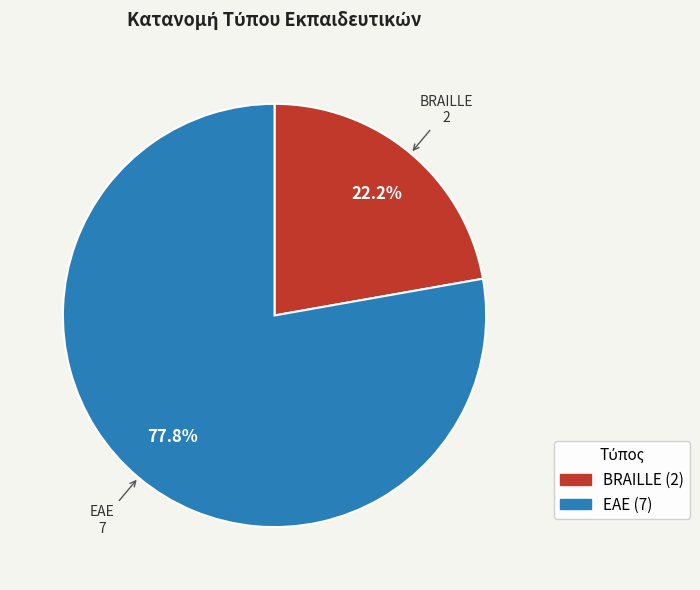

Which slice is the largest?

ΕΑΕ